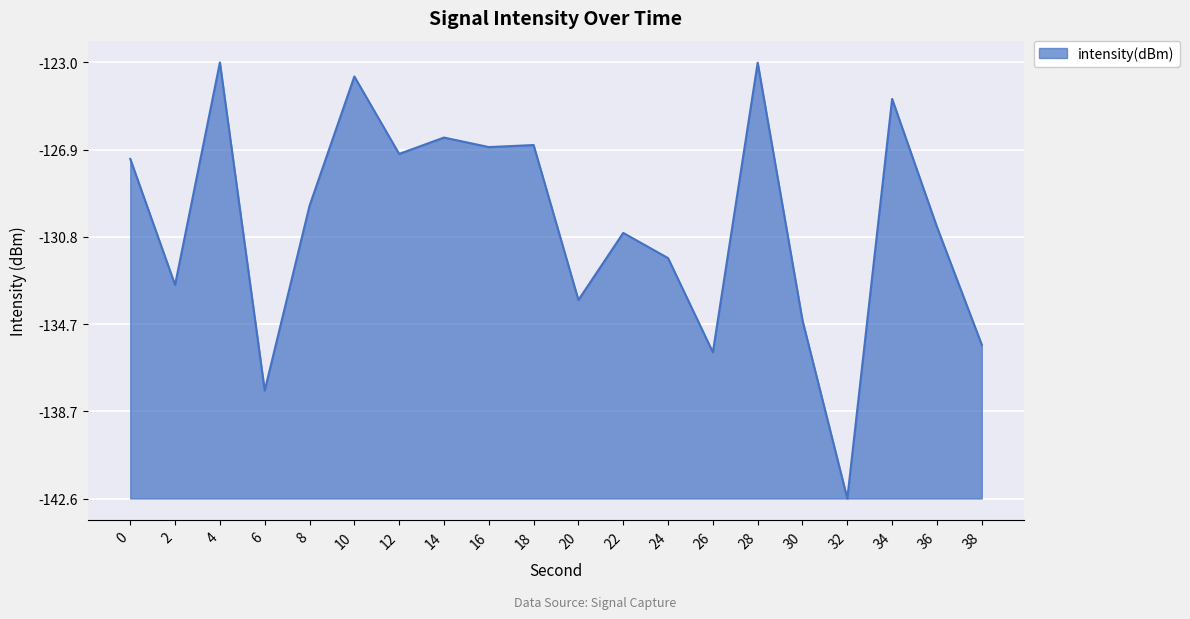

The chart shows a value of 19.6 at 4. True or false?

True